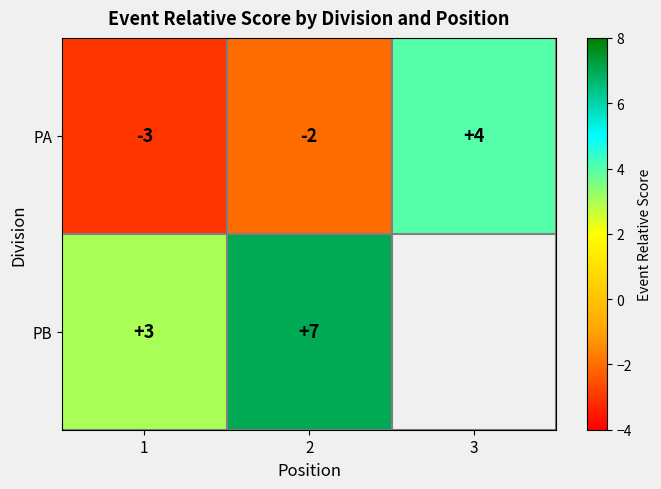

What is the sum of the PA values at 2 and 1?

-5